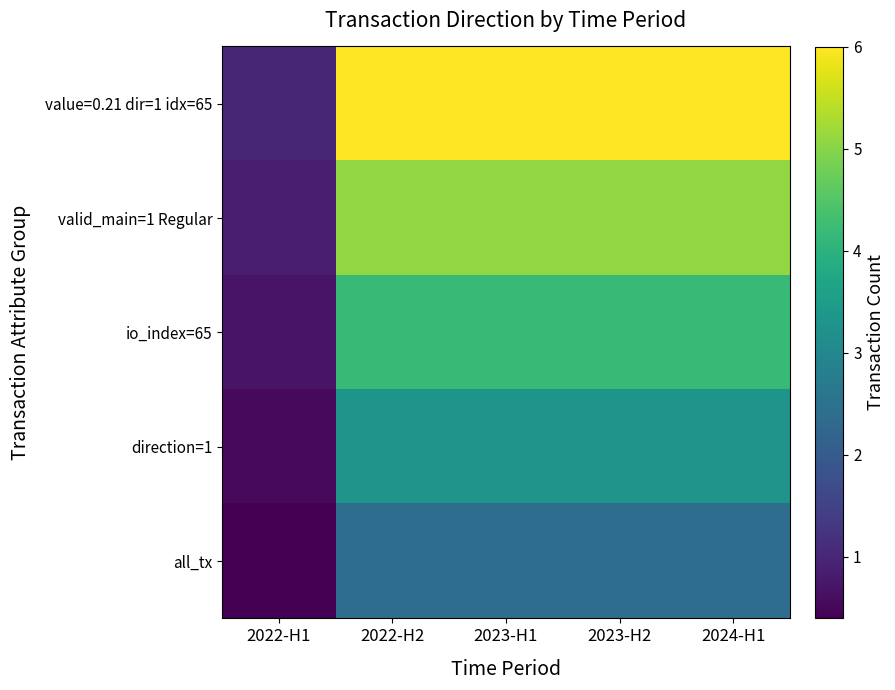

Reading right to left, extract all data points from this chart.

value=0.21 dir=1 idx=65: 2024-H1=6.0	2023-H2=6.0	2023-H1=6.0	2022-H2=6.0	2022-H1=1.0
valid_main=1 Regular: 2024-H1=5.1	2023-H2=5.1	2023-H1=5.1	2022-H2=5.1	2022-H1=0.8
io_index=65: 2024-H1=4.2	2023-H2=4.2	2023-H1=4.2	2022-H2=4.2	2022-H1=0.7
direction=1: 2024-H1=3.3	2023-H2=3.3	2023-H1=3.3	2022-H2=3.3	2022-H1=0.6
all_tx: 2024-H1=2.4	2023-H2=2.4	2023-H1=2.4	2022-H2=2.4	2022-H1=0.4